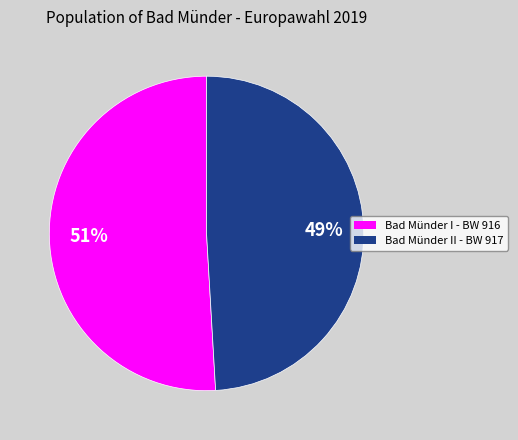

Combined, do Bad Münder I - BW 916 and Bad Münder II - BW 917 account for over 50%?

Yes